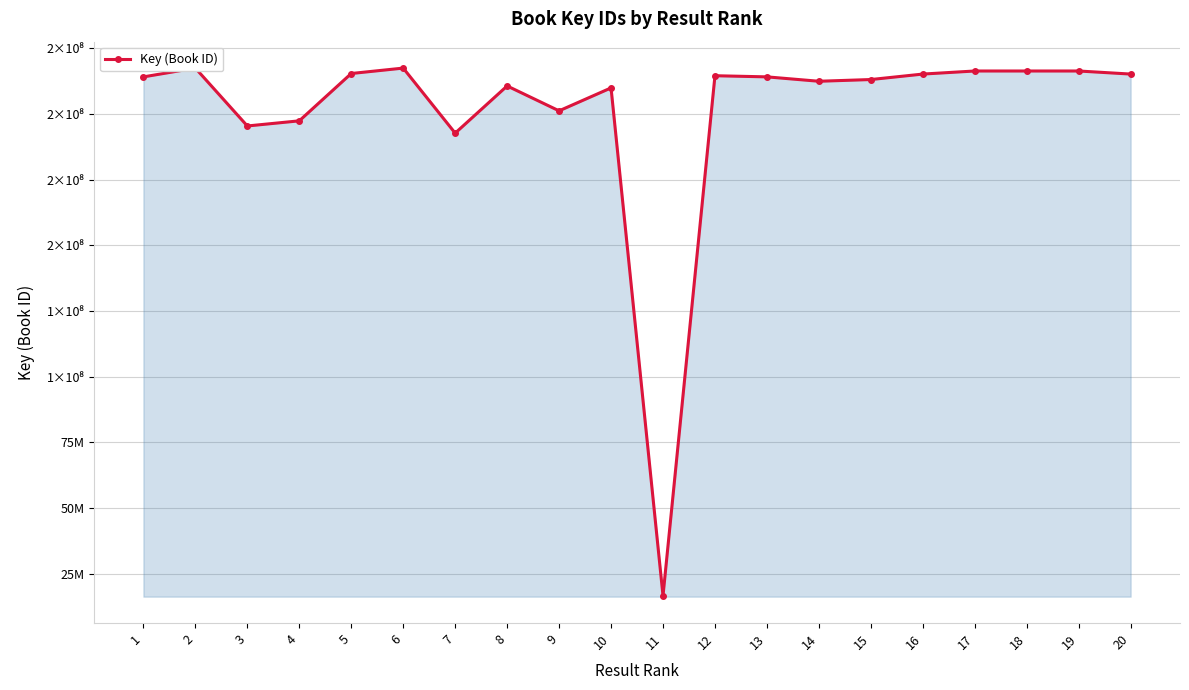

Is this an area chart (filled region under the line)?

Yes